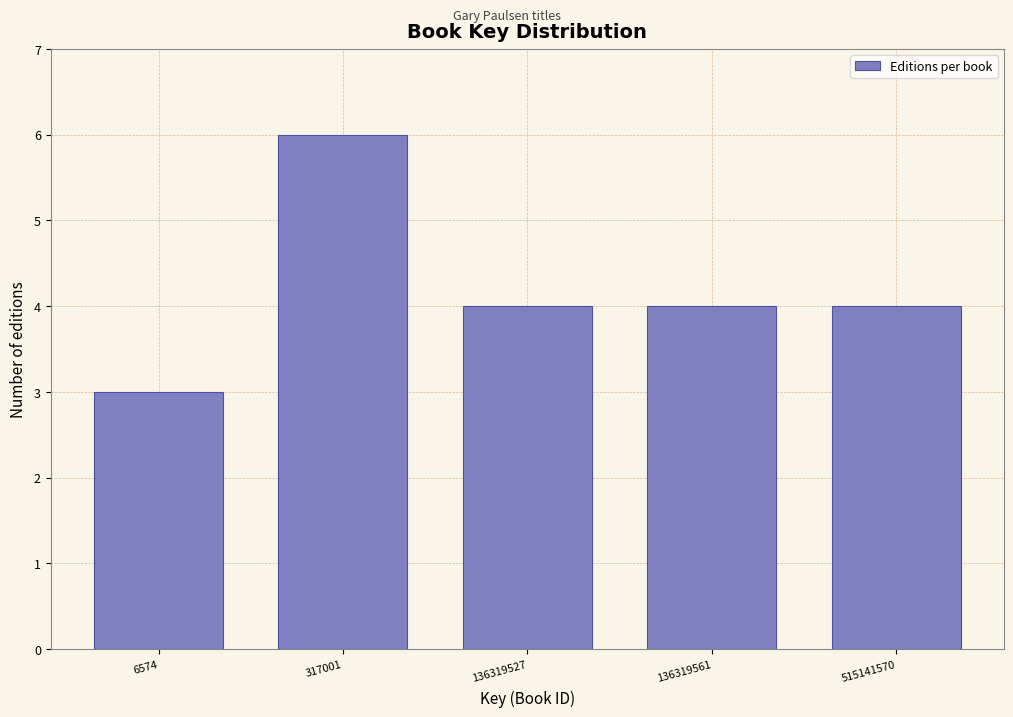

Reading left to right, transcribe all the data shown in this chart.

3	6	4	4	4